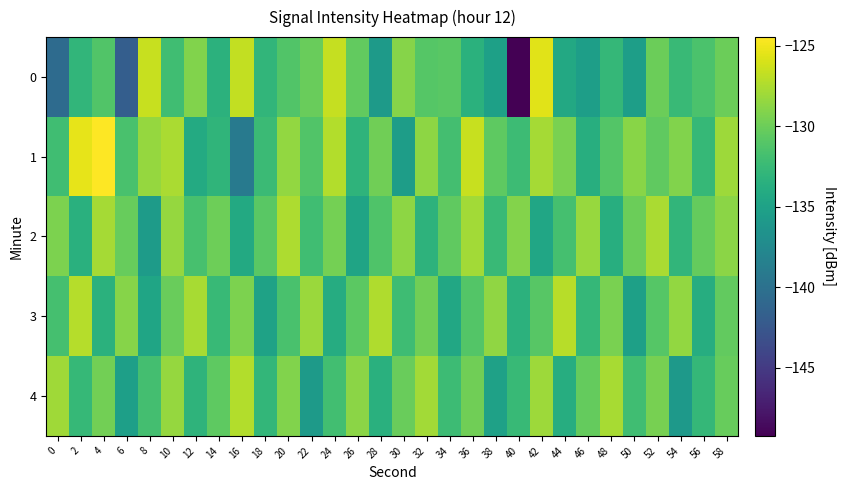

Count the number of data series in this chart.

5